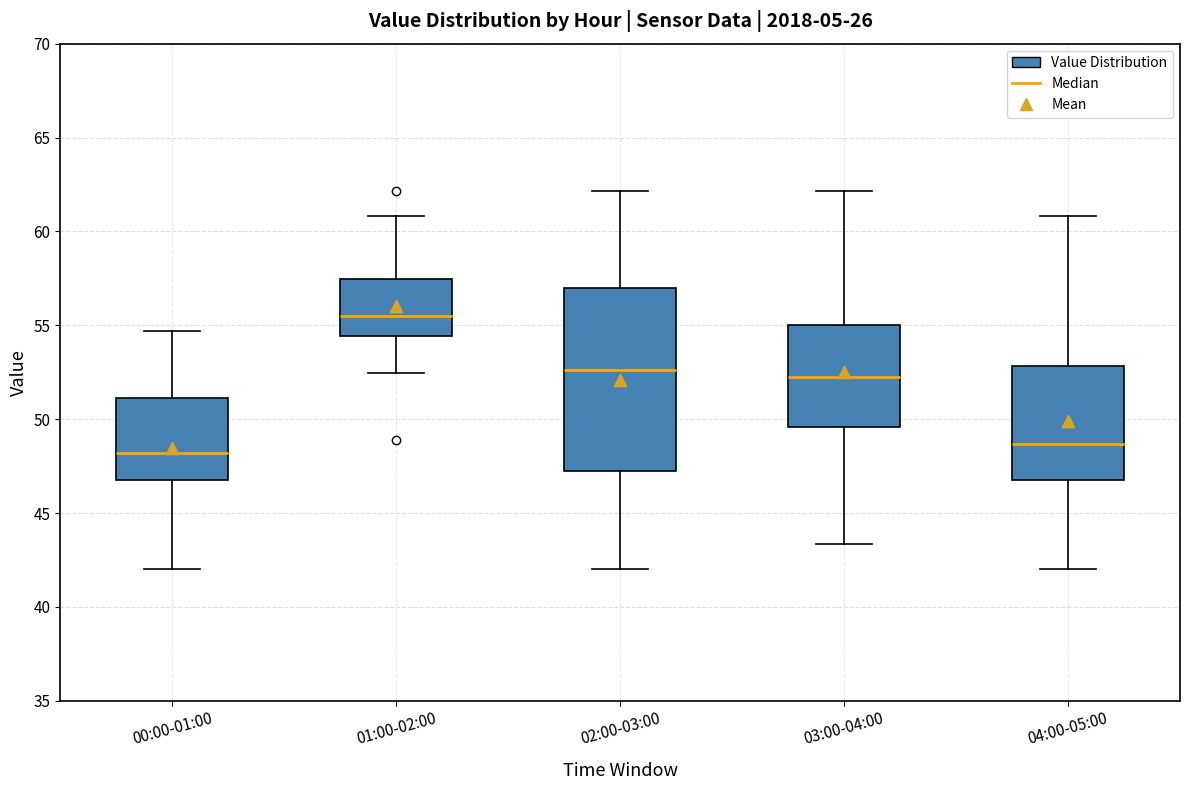

Reading left to right, transcribe this box plot: for each box, give where its median line is, the range the box spans, and where its two whiskers end, as read against the y-axis. The values are not printed on the chart, so give them approximately, as read against the axis.

00:00-01:00: median 48.0, box 47.0 to 51.0, whiskers 42.0 to 54.5
01:00-02:00: median 55.5, box 54.5 to 57.5, whiskers 52.5 to 61.0
02:00-03:00: median 52.5, box 47.0 to 57.0, whiskers 42.0 to 62.0
03:00-04:00: median 52.0, box 49.5 to 55.0, whiskers 43.5 to 62.0
04:00-05:00: median 48.5, box 47.0 to 53.0, whiskers 42.0 to 61.0